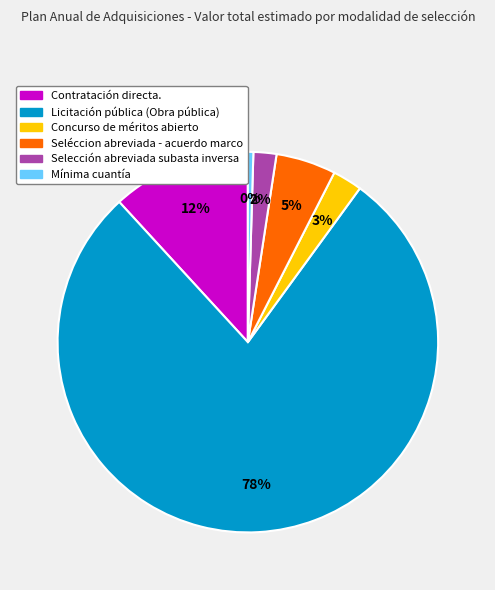

Rank the categories by value from highest to lowest.

Licitación pública (Obra pública), Contratación directa., Seléccion abreviada - acuerdo marco, Concurso de méritos abierto, Selección abreviada subasta inversa, Mínima cuantía